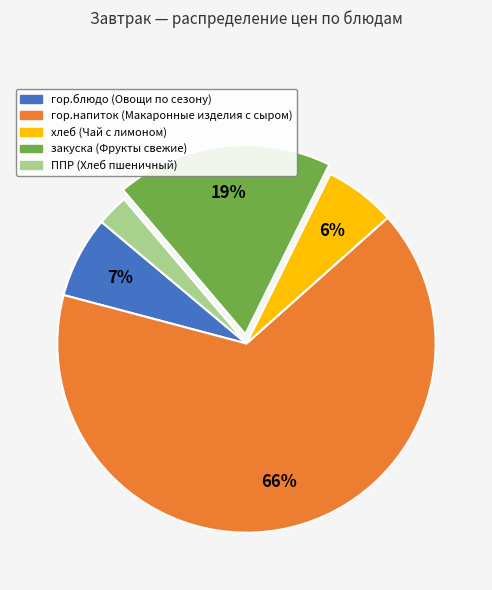

Rank the categories by value from lowest to highest.

ППР (Хлеб пшеничный), хлеб (Чай с лимоном), гор.блюдо (Овощи по сезону), закуска (Фрукты свежие), гор.напиток (Макаронные изделия с сыром)